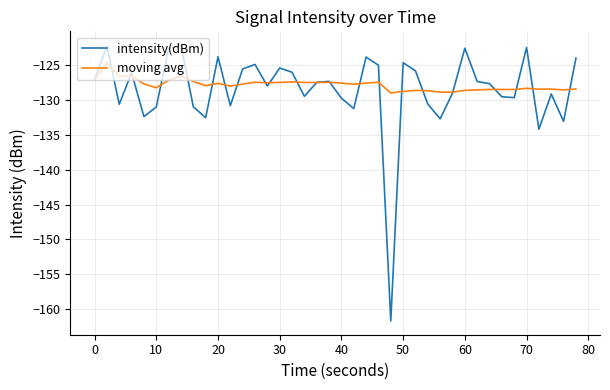

Which series has the widest spread of values?

intensity(dBm)